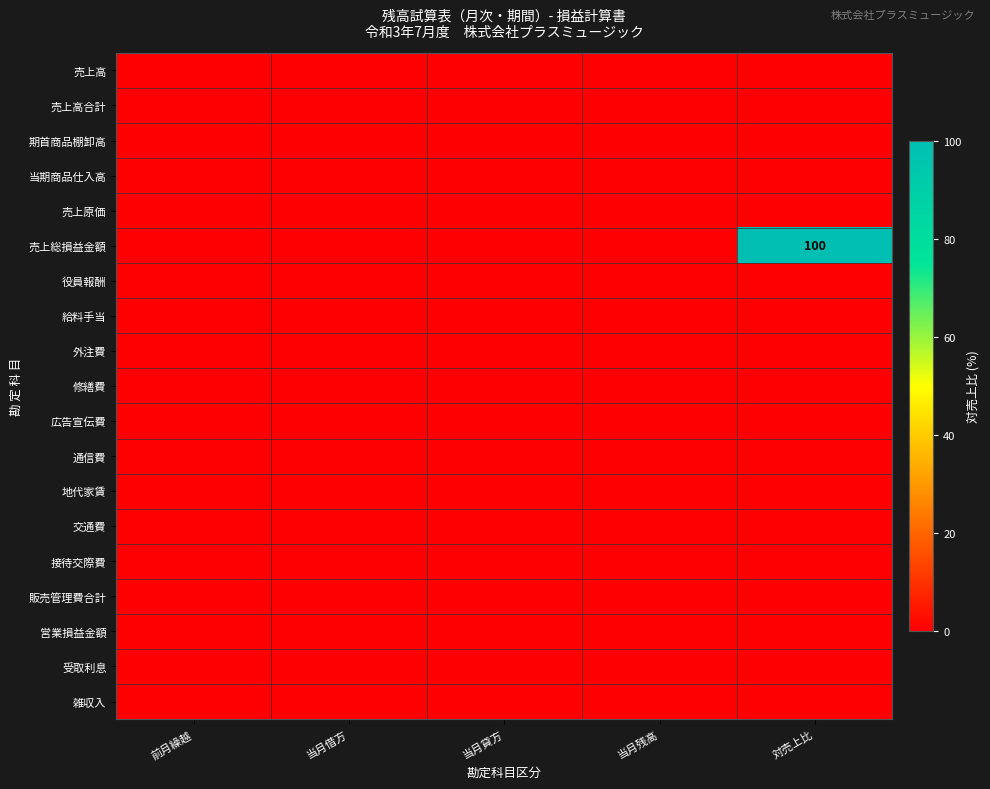

Which series has the widest spread of values?

売上総損益金額